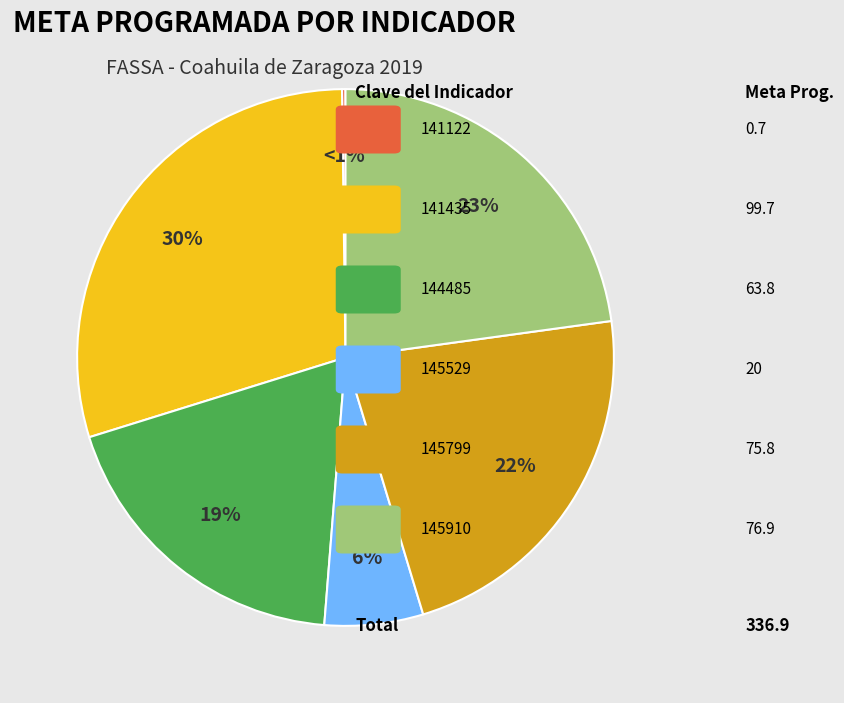

Rank the categories by value from lowest to highest.

141122, 145529, 144485, 145799, 145910, 141435